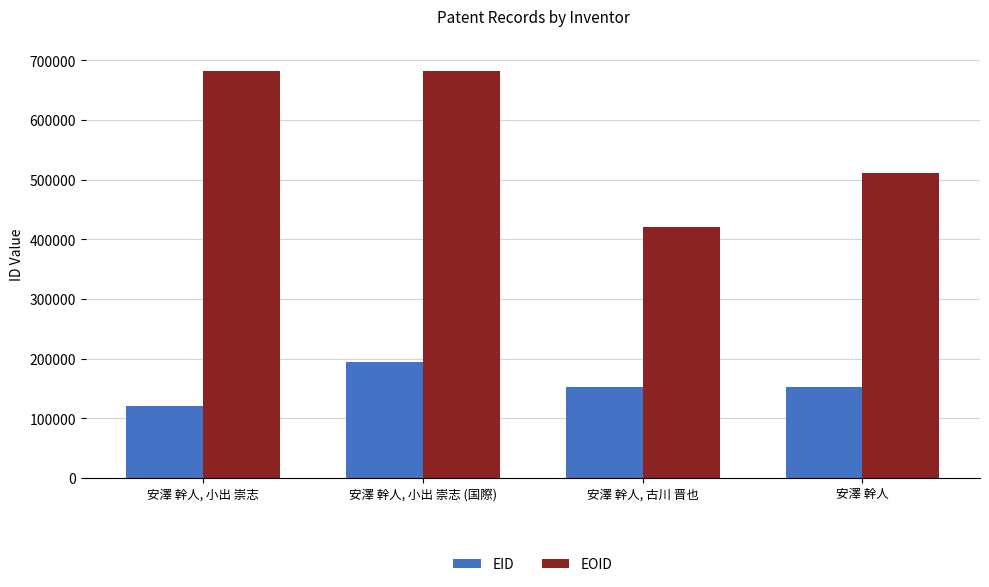

What is the maximum value shown in the chart?

682661